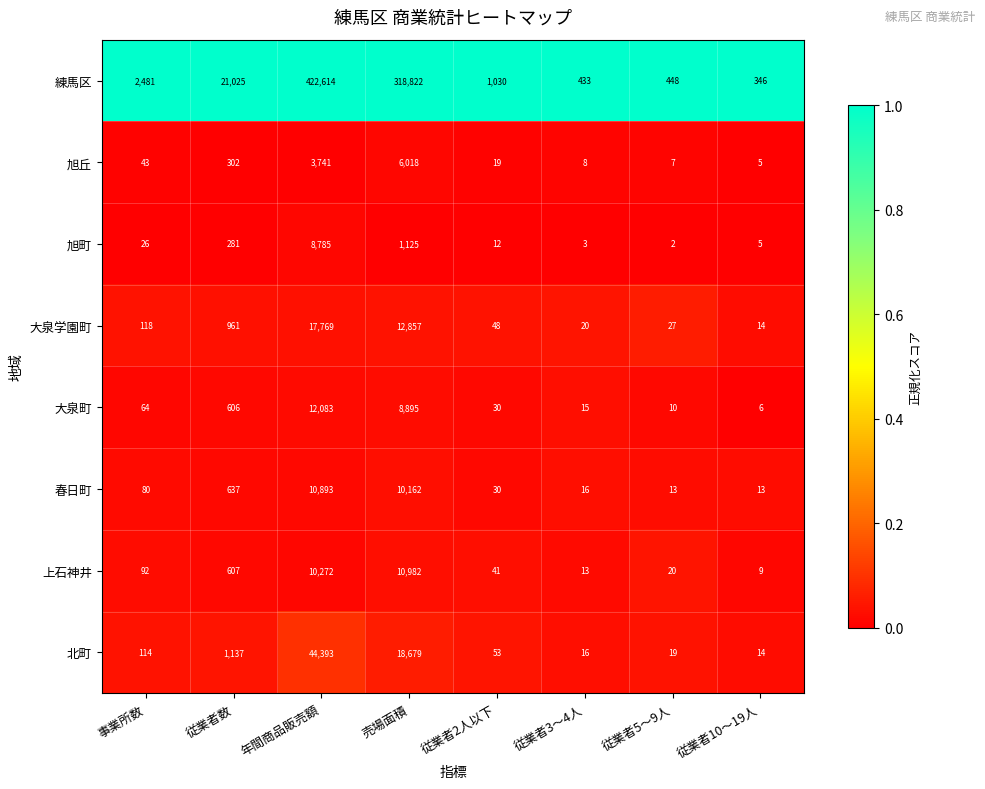

Which series has the largest total across all categories?

練馬区